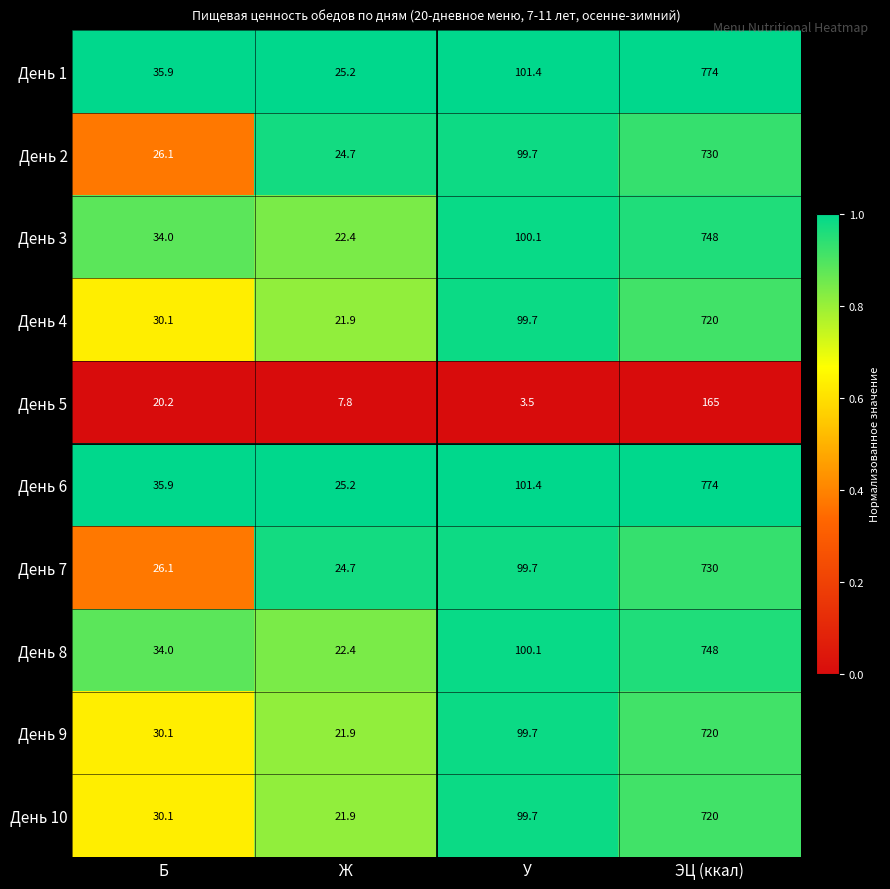

List the series in order of their peak value, lowest first.

День 5, День 2, День 7, День 4, День 9, День 10, День 3, День 8, День 1, День 6